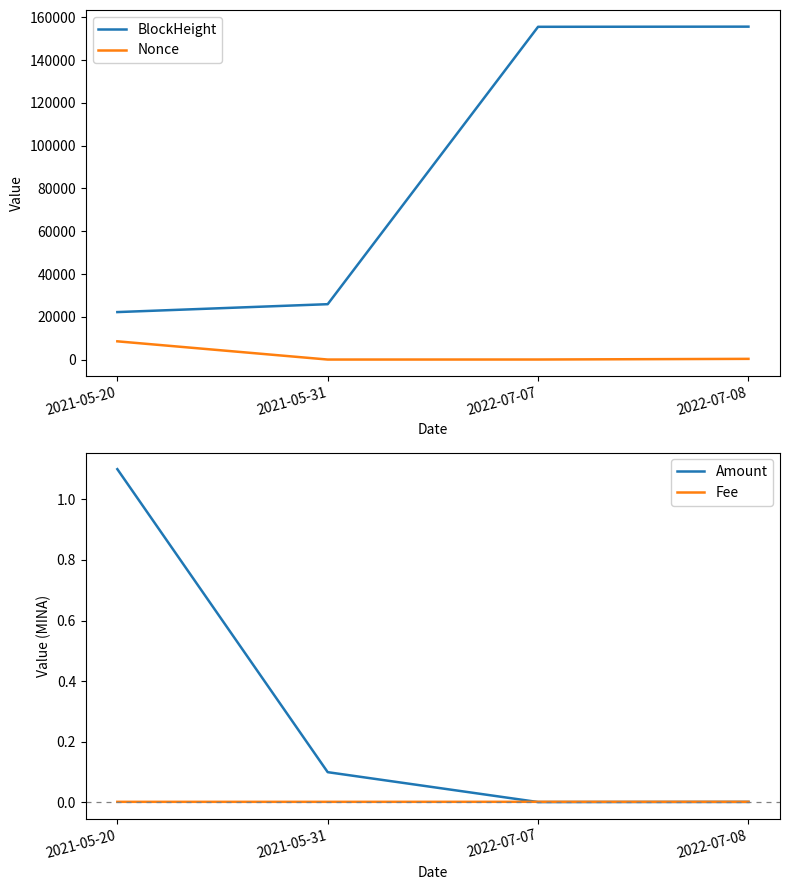

What is the difference between the second highest and minimum values in the BlockHeight series?

133394